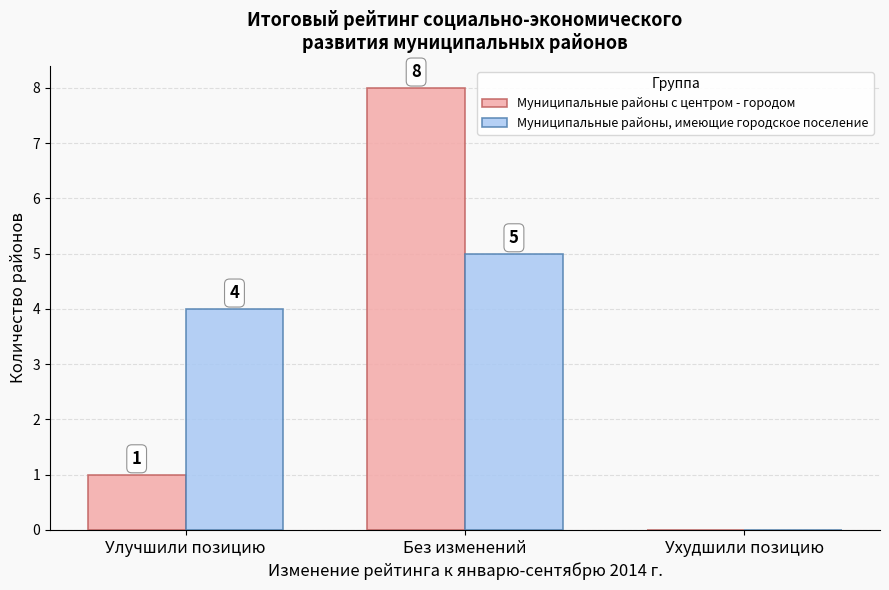

Which series has the largest range (max minus min)?

Муниципальные районы с центром - городом